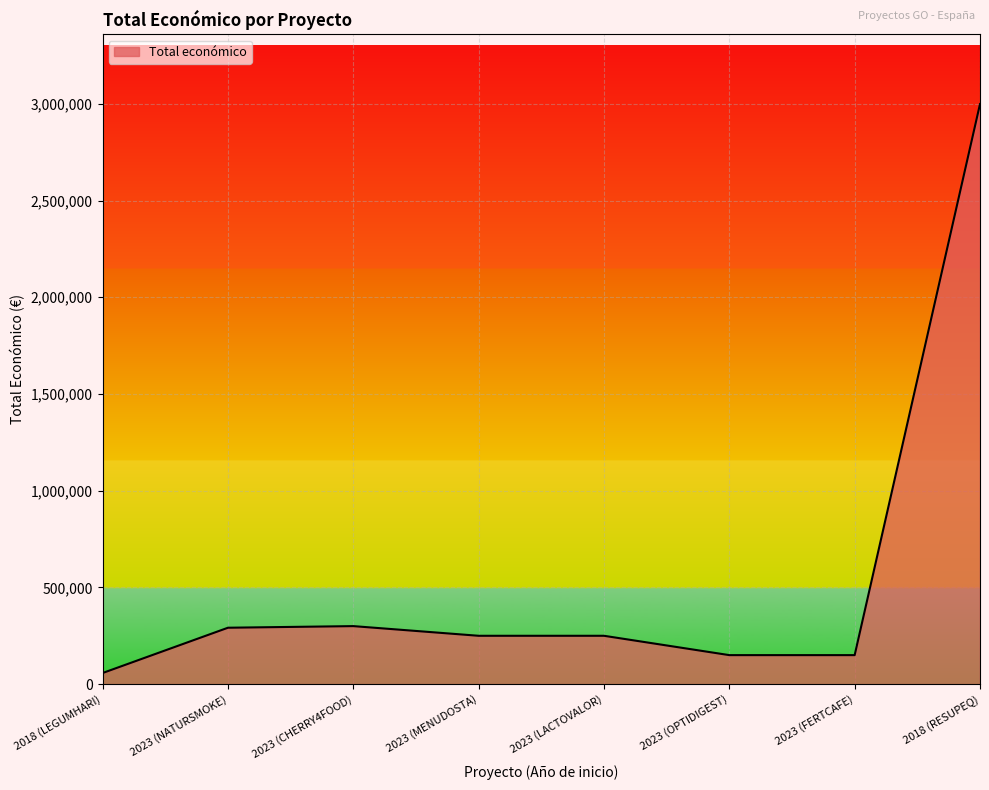

Is it true that the value at 2018 (RESUPEQ) is 2999012?

True